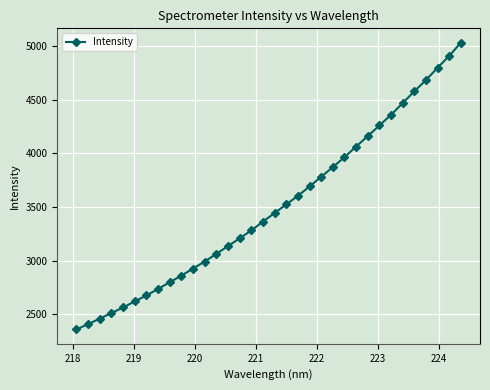

What is the maximum value shown in the chart?

5034.6